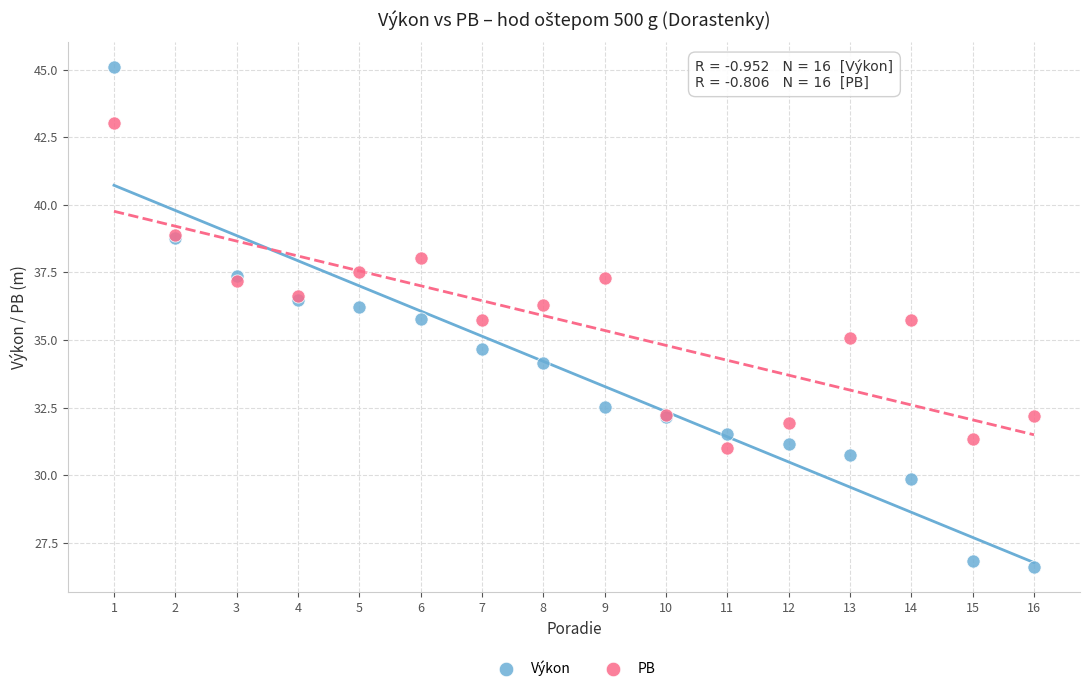

Which series reaches the maximum Y coordinate?

Výkon